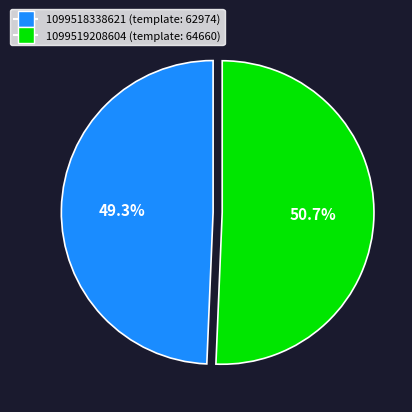

Rank the categories by value from highest to lowest.

1099519208604, 1099518338621